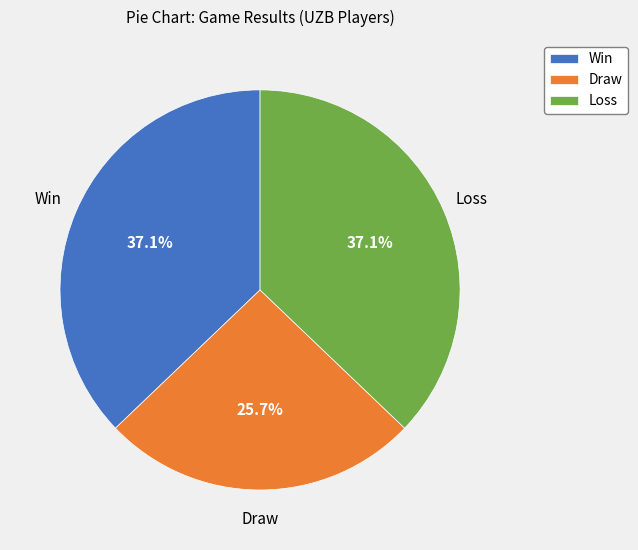

Which slice is the smallest?

Draw